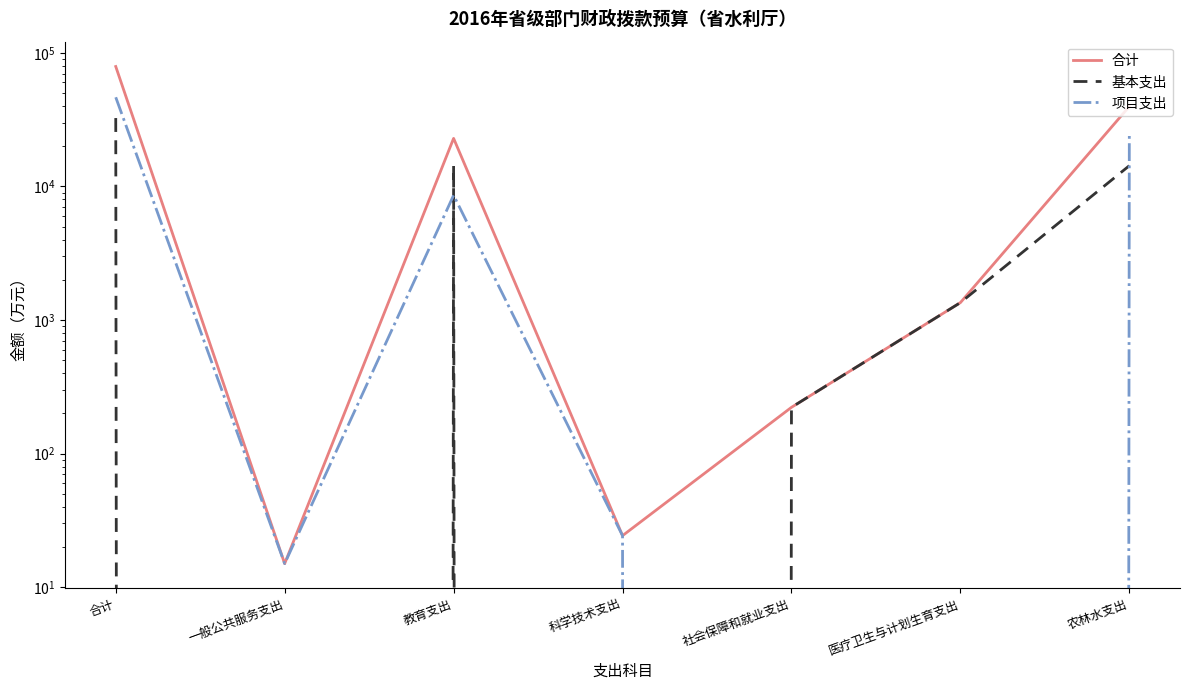

The 基本支出 series shows -20067.1 at 科学技术支出. True or false?

False